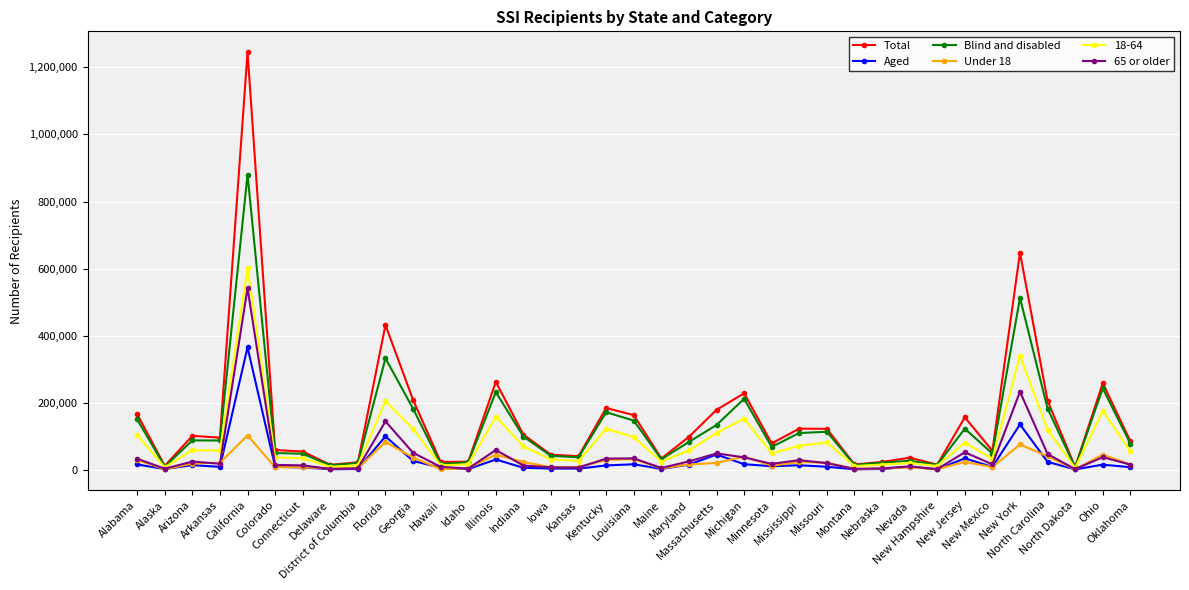

What is the label of the 20th point from the left?

Maine